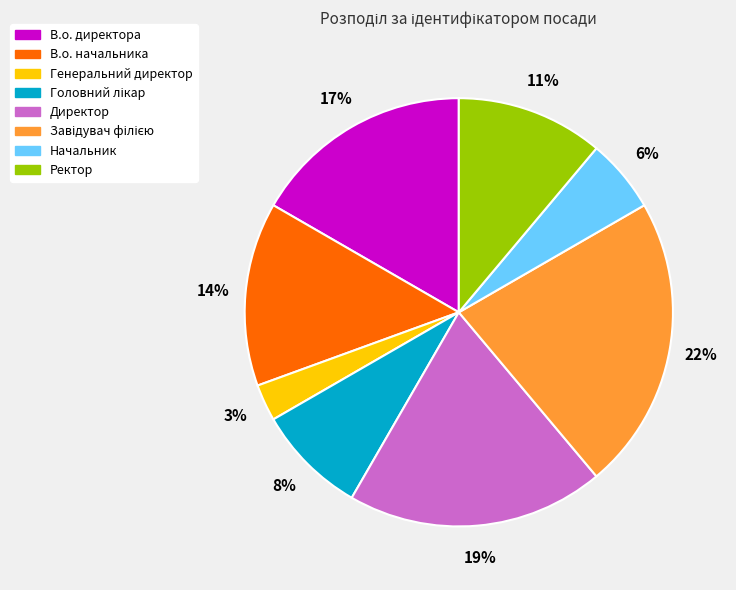

Count the number of slices in the pie.

8